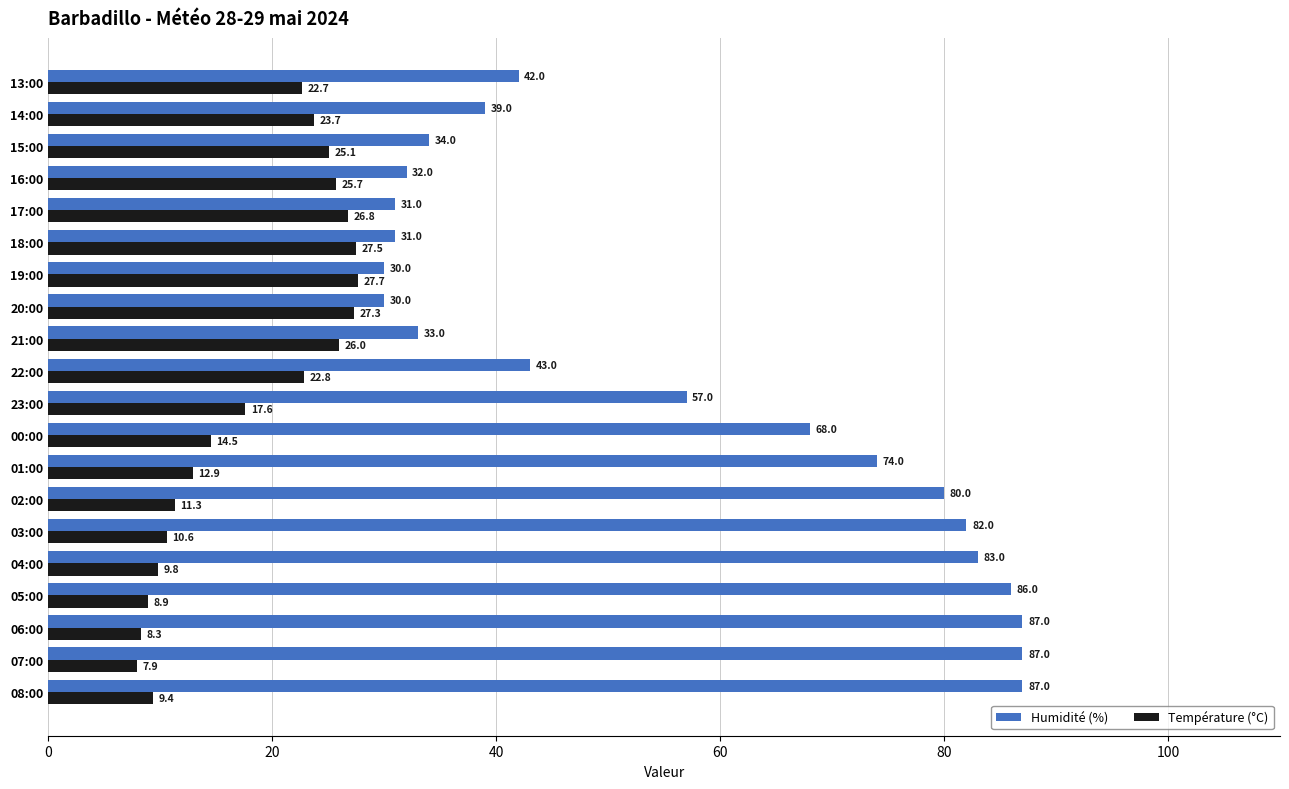

Rank the categories by Température (°C) value from highest to lowest.

19:00, 18:00, 20:00, 17:00, 21:00, 16:00, 15:00, 14:00, 22:00, 13:00, 23:00, 00:00, 01:00, 02:00, 03:00, 04:00, 08:00, 05:00, 06:00, 07:00